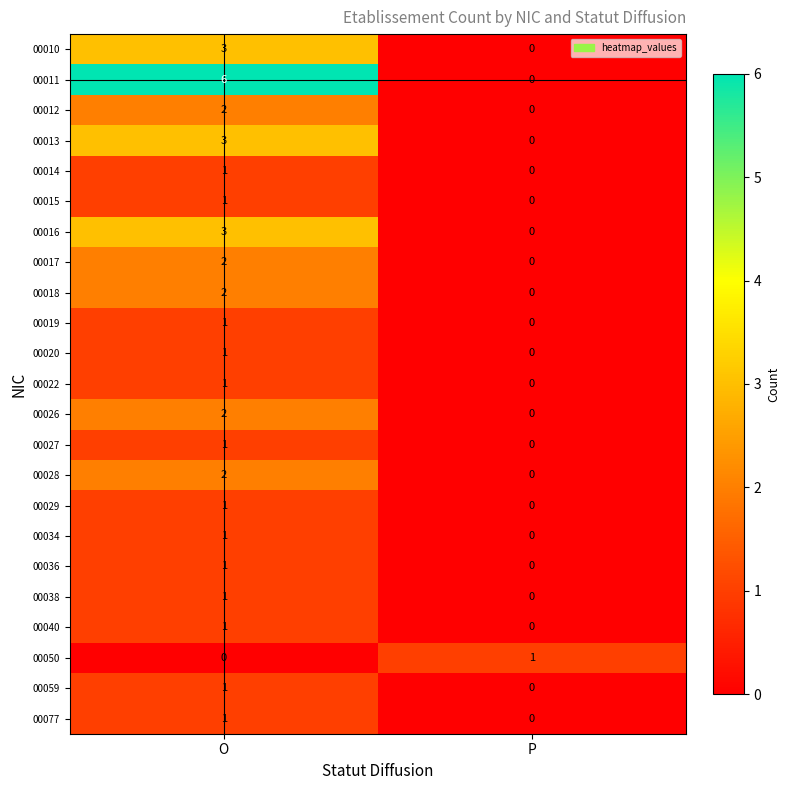

What is the spread (max minus min) of values at P?

1